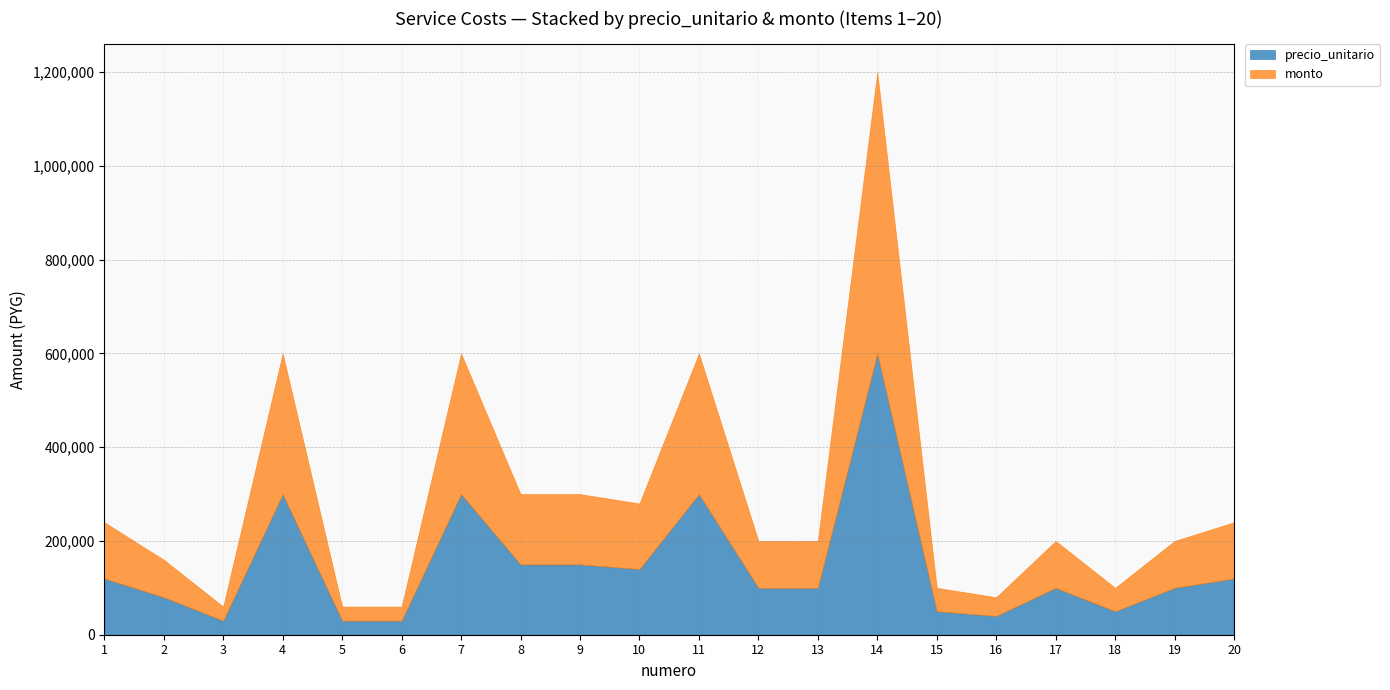

Reading right to left, extract all data points from this chart.

precio_unitario: 20=120000	19=100000	18=50000	17=100000	16=40000	15=50000	14=600000	13=100000	12=100000	11=300000	10=140000	9=150000	8=150000	7=300000	6=30000	5=30000	4=300000	3=30000	2=80000	1=120000
monto: 20=120000	19=100000	18=50000	17=100000	16=40000	15=50000	14=600000	13=100000	12=100000	11=300000	10=140000	9=150000	8=150000	7=300000	6=30000	5=30000	4=300000	3=30000	2=80000	1=120000